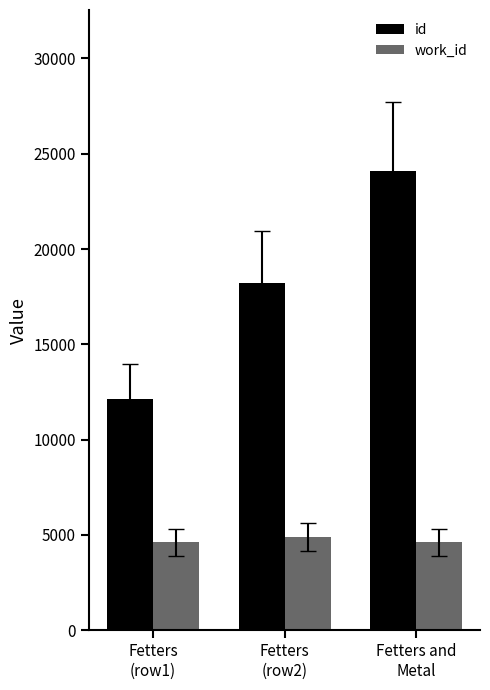

How many categories are shown in the chart?

3